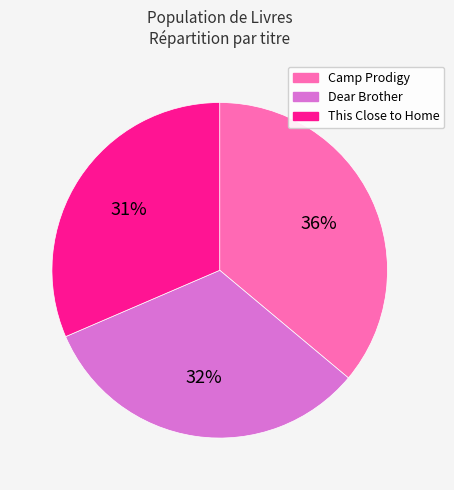

True or false: This Close to Home accounts for 31% of the total.

True